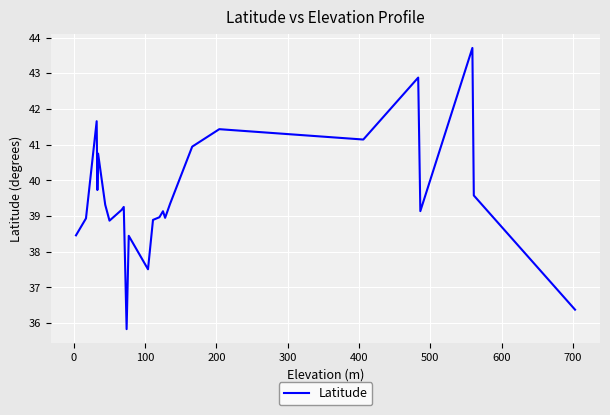

What is the minimum value shown in the chart?

35.8